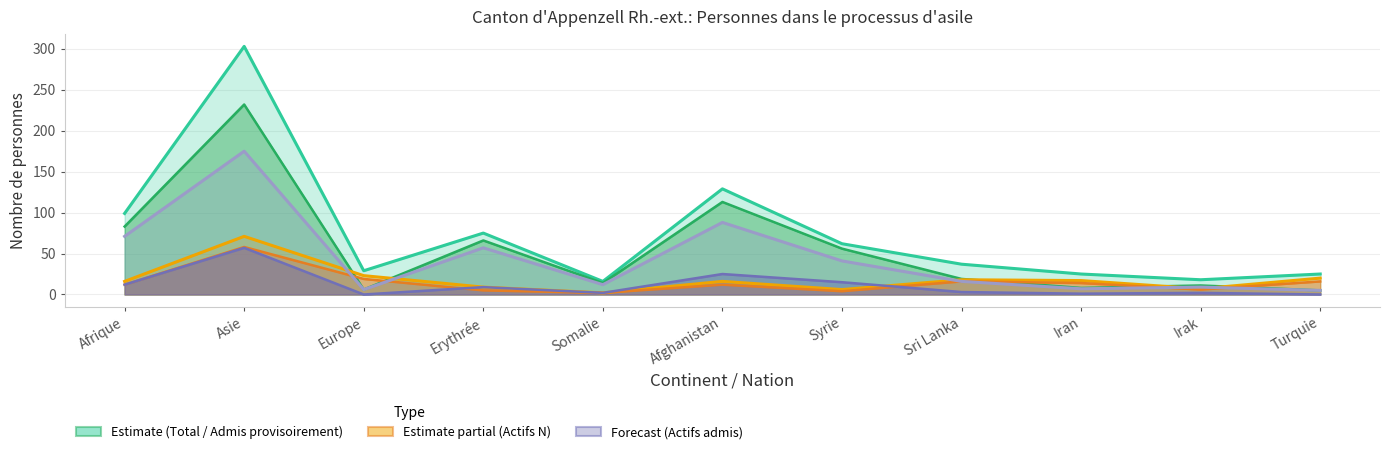

Read the Potentiellement actifs admis (col_8) value at Somalie, to the nearest 5.

10